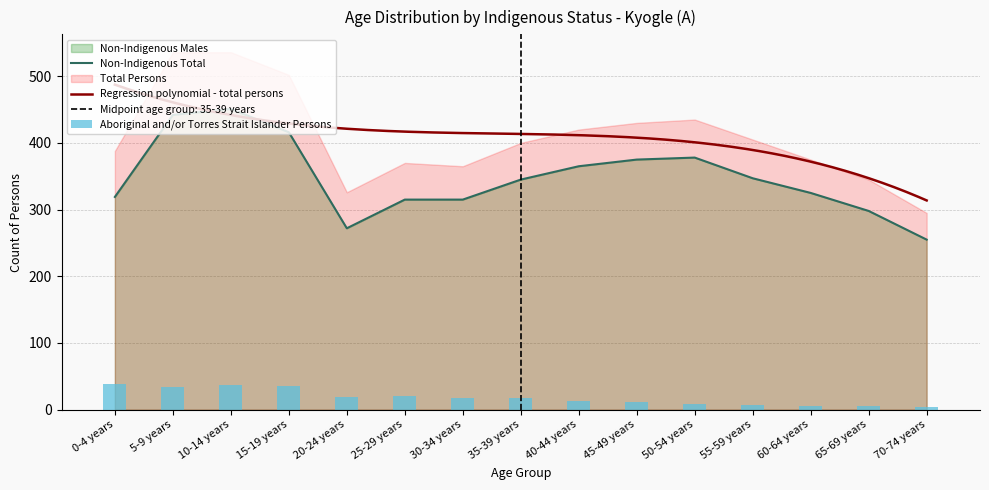

Is it true that Total Persons equals 761 at 10-14 years?

False